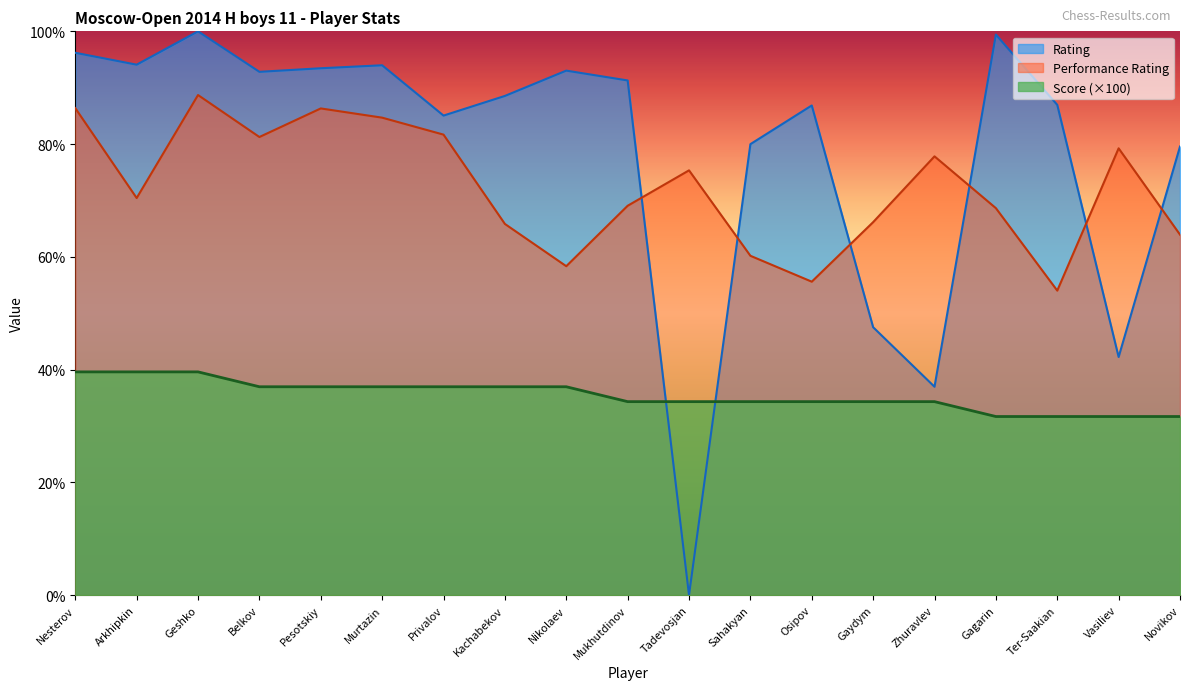

What is the spread (max minus min) of values at Belkov?

55.9